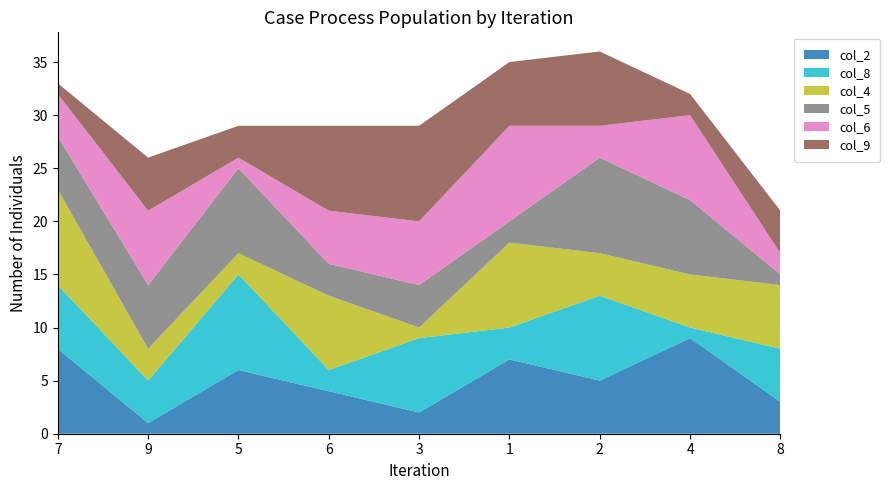

Reading left to right, transcribe all the data shown in this chart.

col_2: 7=8	9=1	5=6	6=4	3=2	1=7	2=5	4=9	8=3
col_8: 7=6	9=4	5=9	6=2	3=7	1=3	2=8	4=1	8=5
col_4: 7=9	9=3	5=2	6=7	3=1	1=8	2=4	4=5	8=6
col_5: 7=5	9=6	5=8	6=3	3=4	1=2	2=9	4=7	8=1
col_6: 7=4	9=7	5=1	6=5	3=6	1=9	2=3	4=8	8=2
col_9: 7=1	9=5	5=3	6=8	3=9	1=6	2=7	4=2	8=4